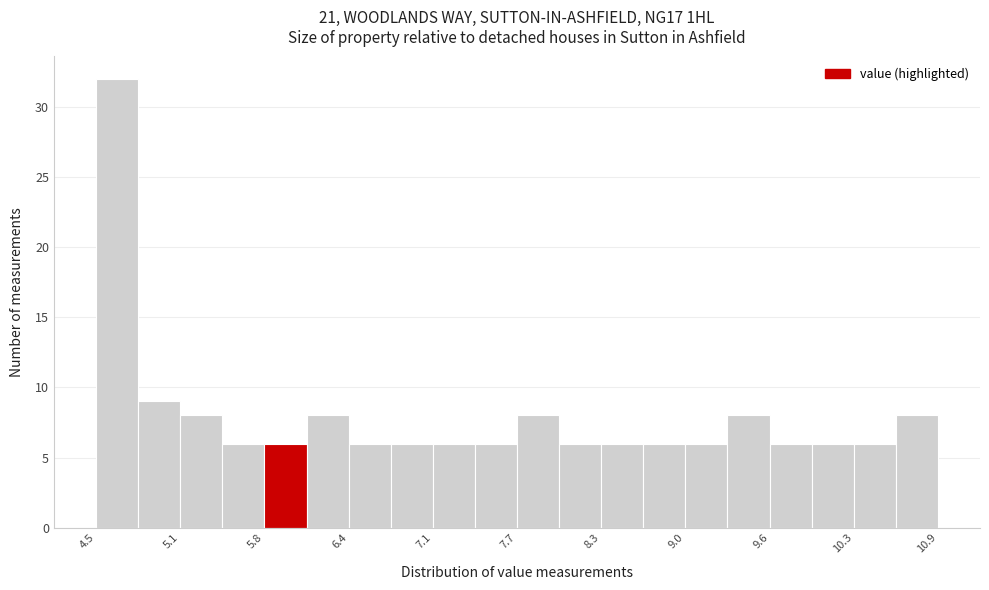

Read against the x-axis, roughly where is the centre of the tallest bar?

4.7